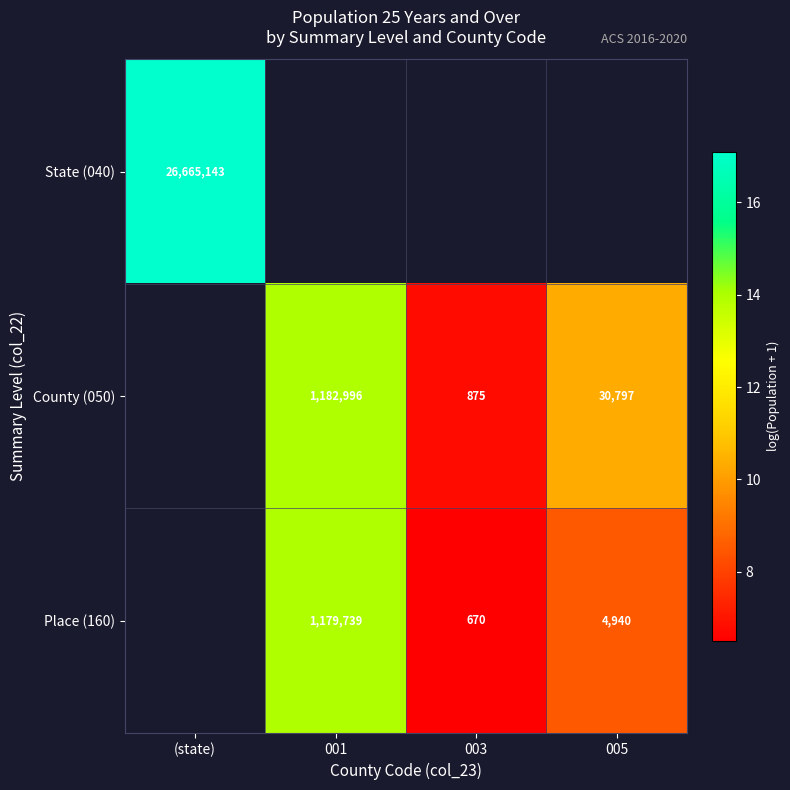

Is the value of State (040) at 001 greater than the value of County (050) at (state)?

No